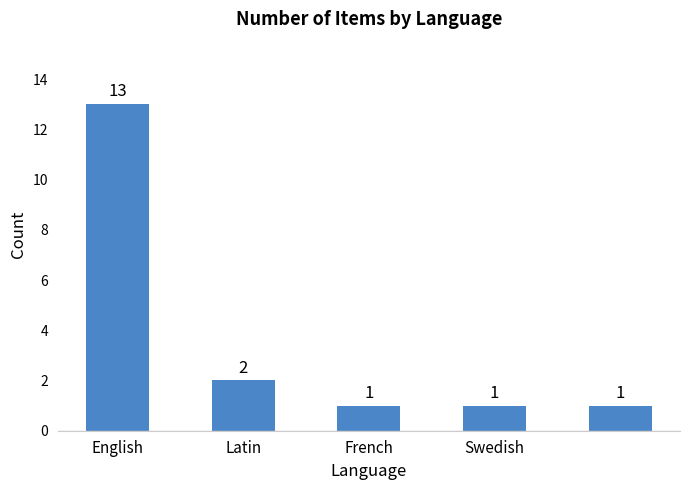

What is the difference between the maximum and minimum values?

12